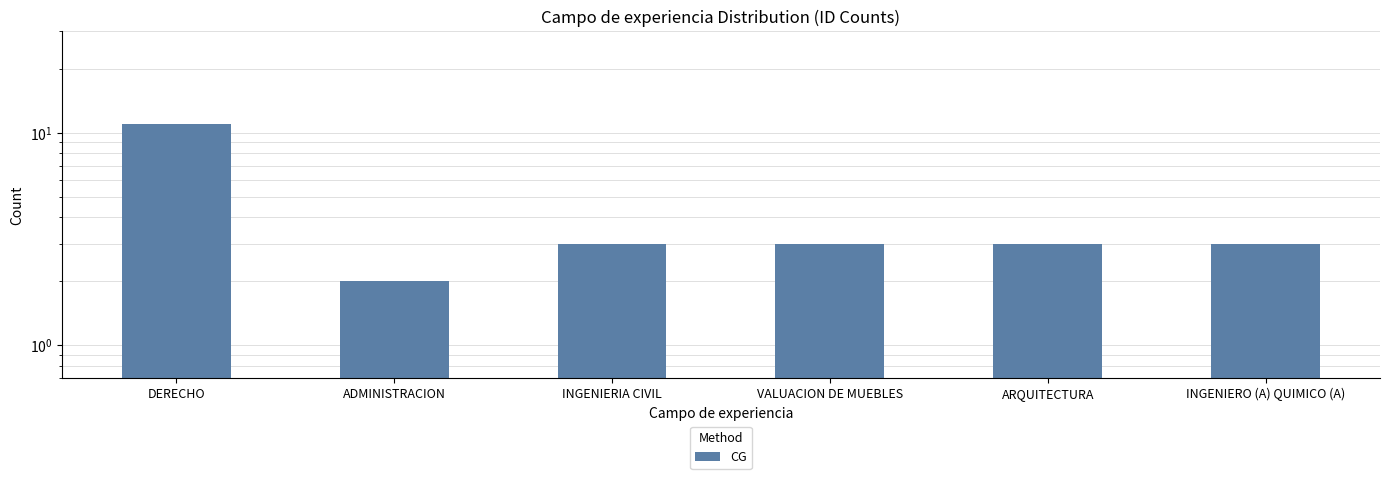

Does the chart contain stacked bars?

No